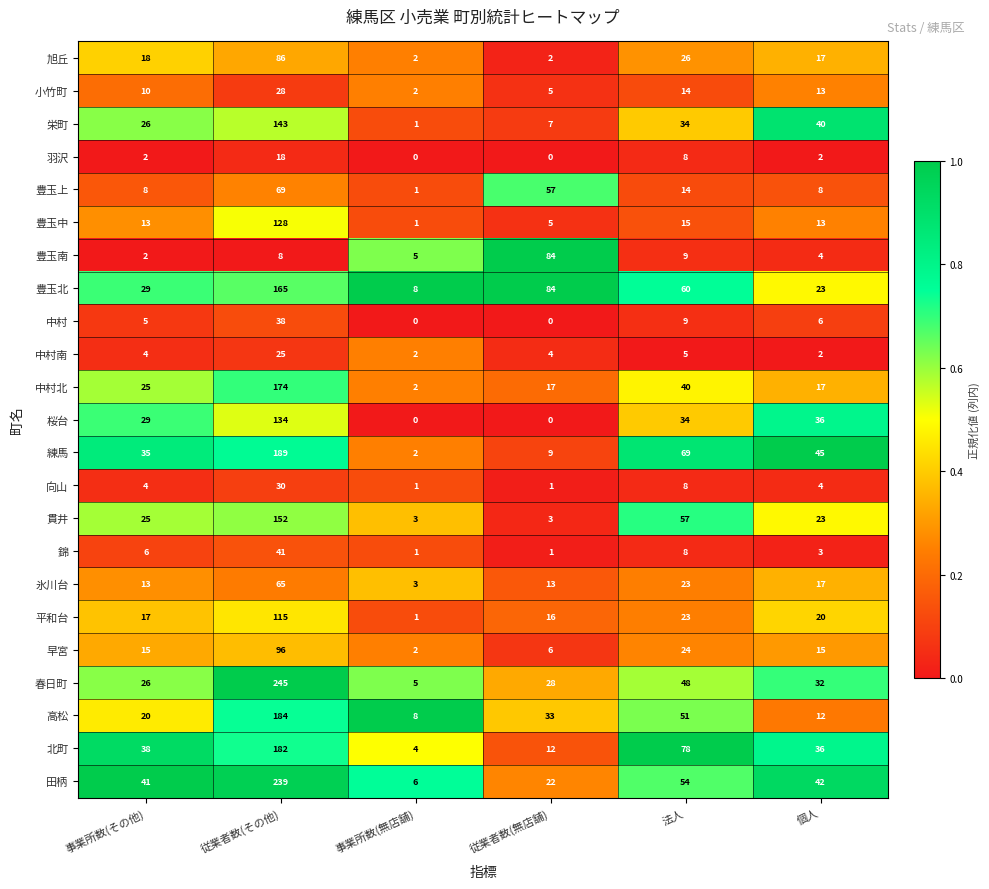

Which category has the lowest value in the 北町 series?

事業所数(無店舗)